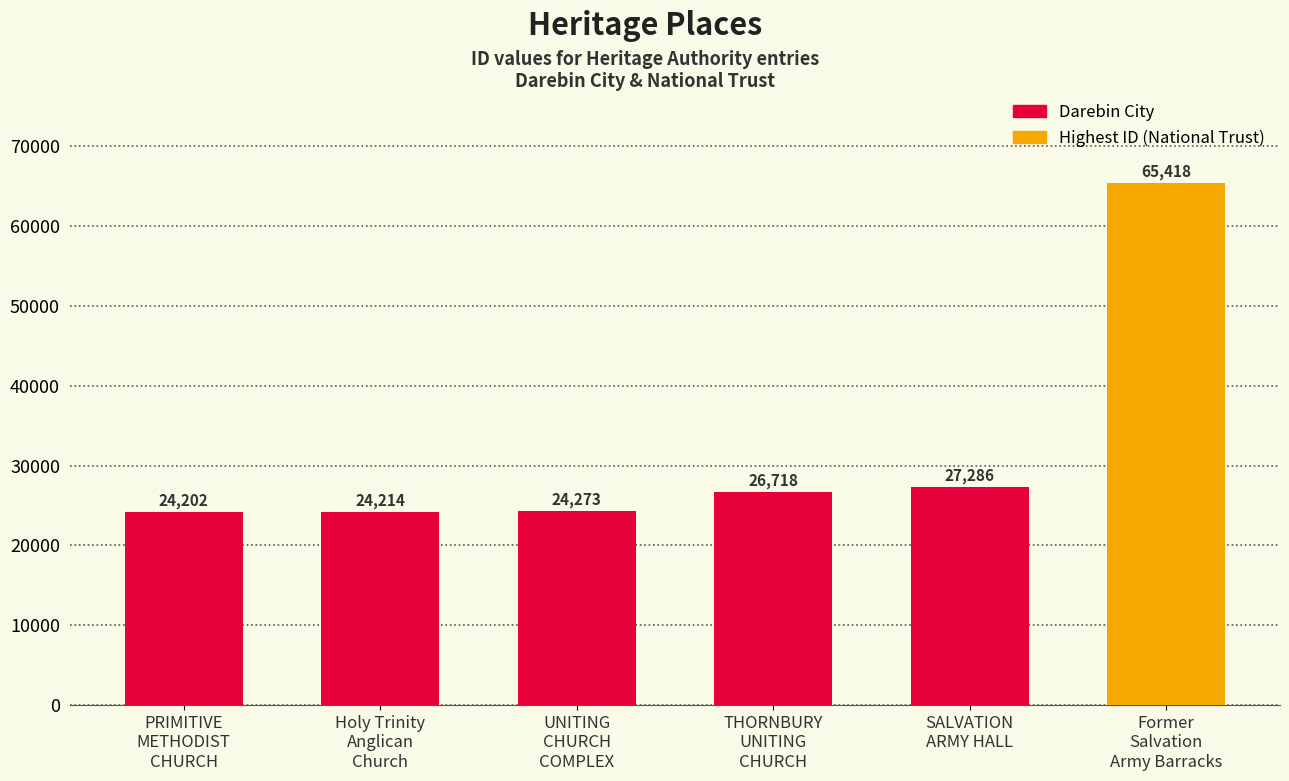

What is the maximum value shown in the chart?

65418